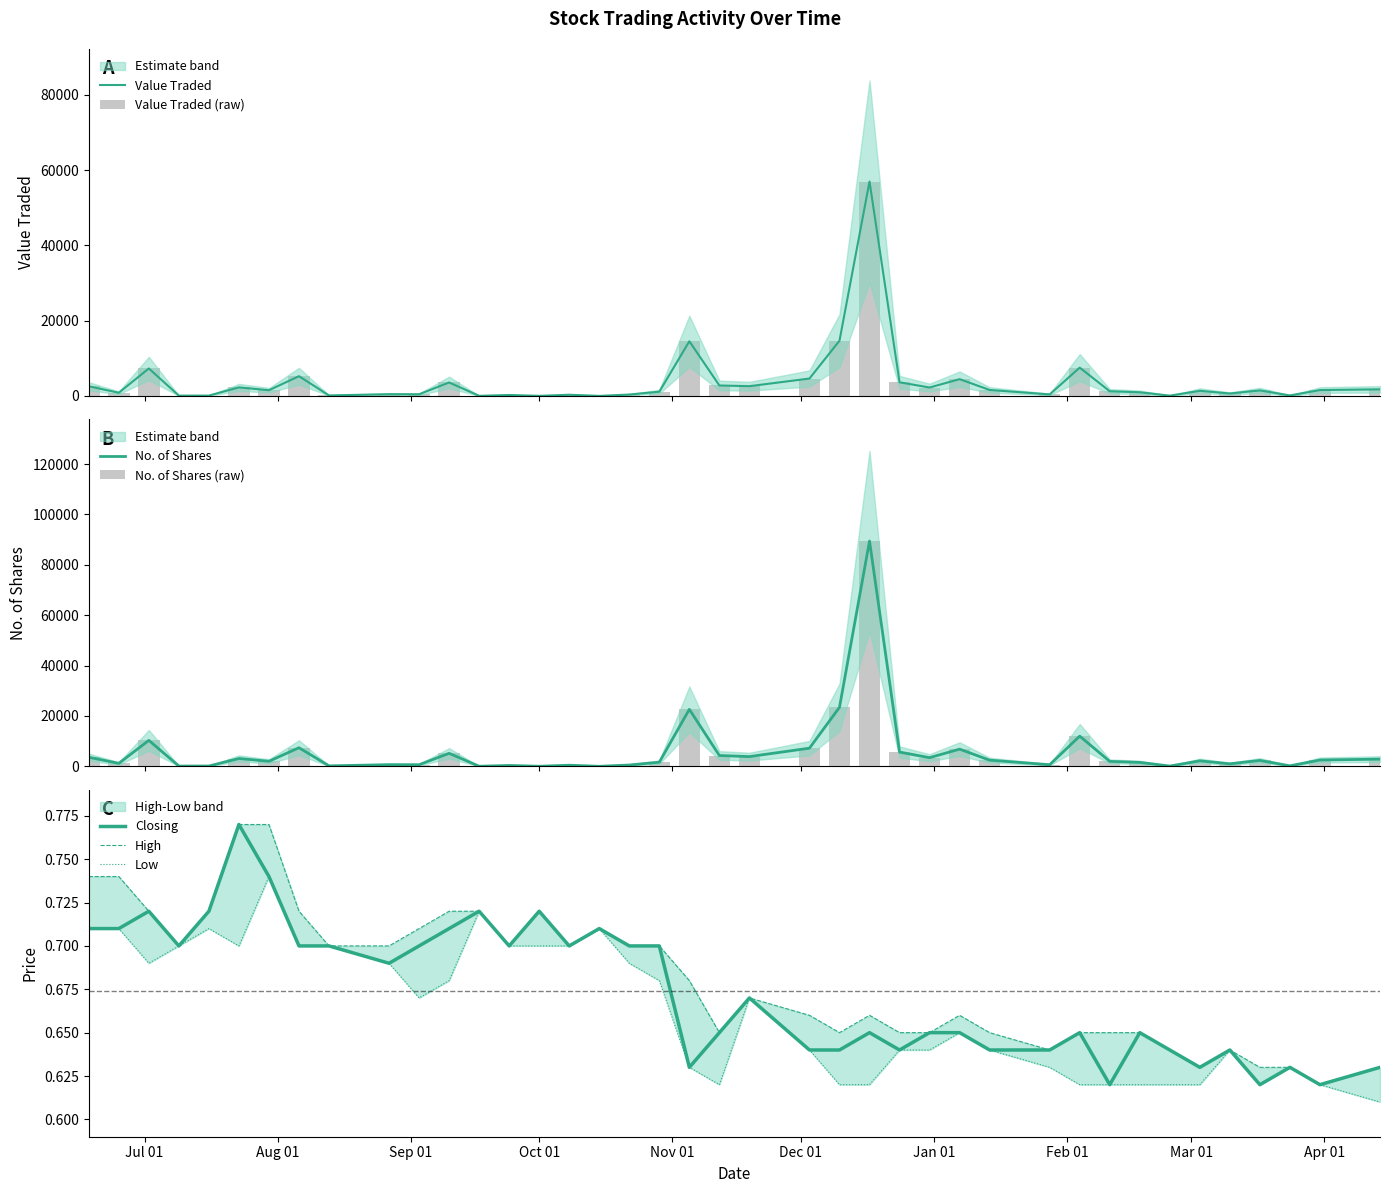

Is the value of No. of Trans at 25/02/2024 greater than the value of High at 14/04/2024?

Yes